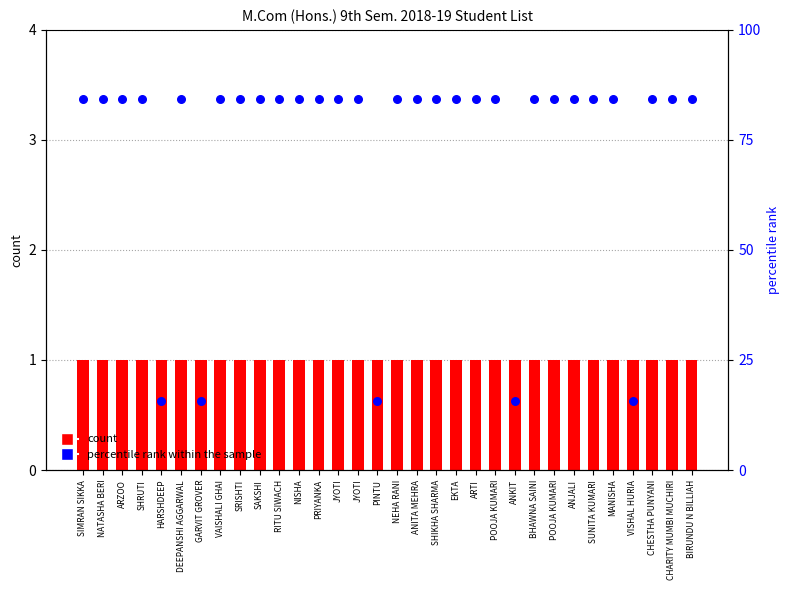

Is the value of percentile rank within the sample at PRIYANKA greater than the value of count at SRISHTI?

Yes